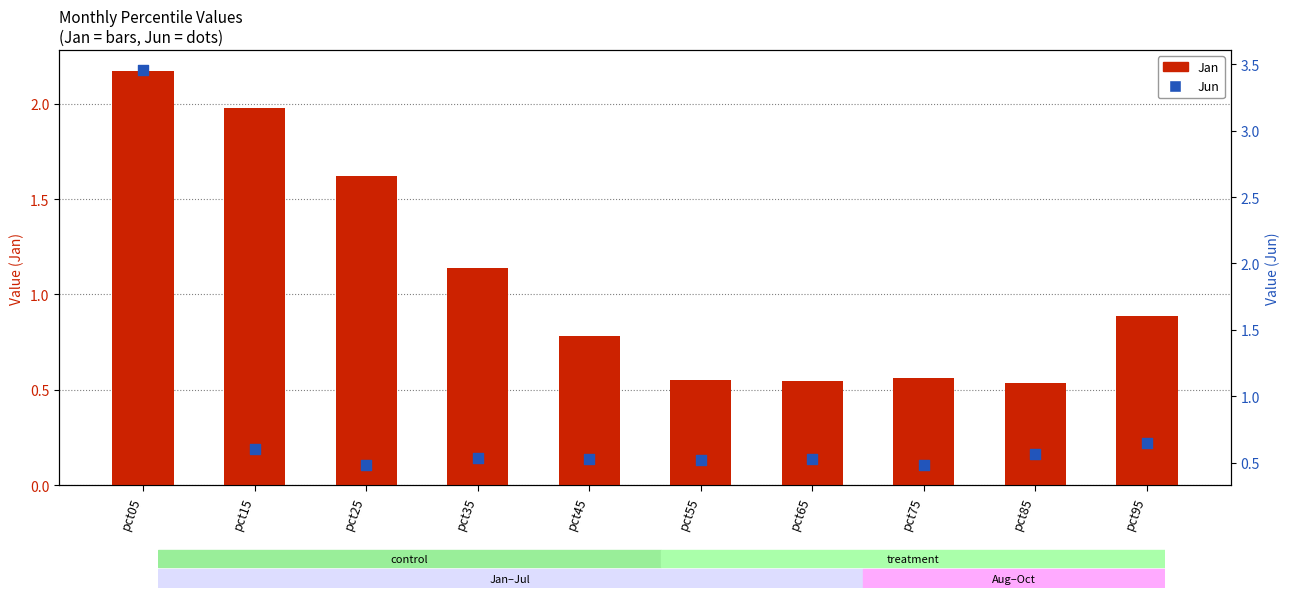

Is the value of Jun (percentile rank) at pct35 greater than the value of Jan (count) at pct45?

No